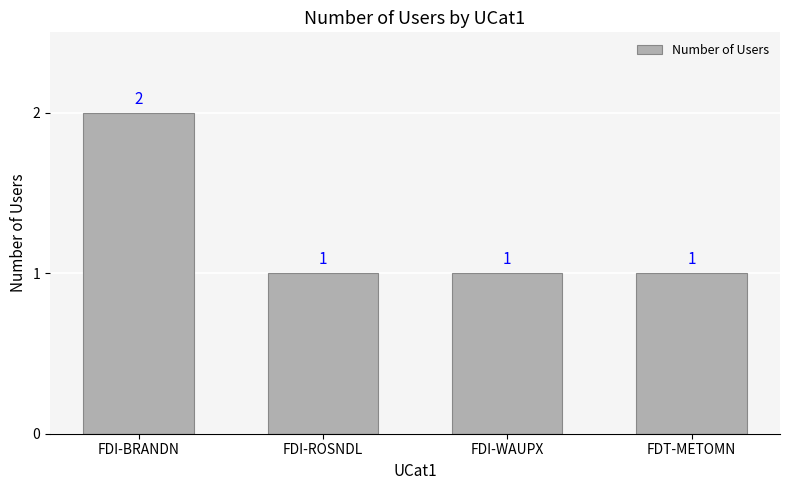

Reading left to right, transcribe all the data shown in this chart.

FDI-BRANDN=2	FDI-ROSNDL=1	FDI-WAUPX=1	FDT-METOMN=1